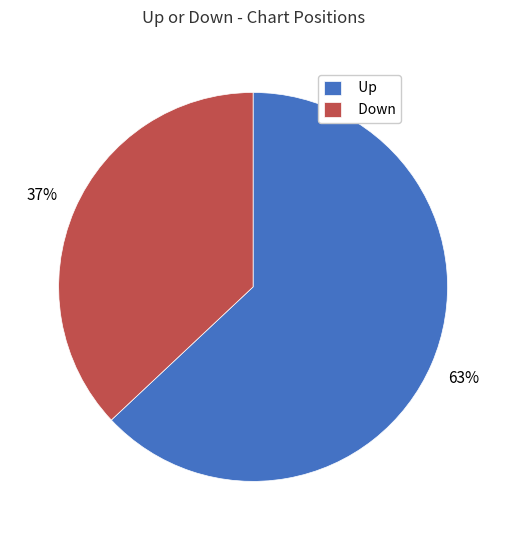

Rank the categories by value from lowest to highest.

Down, Up